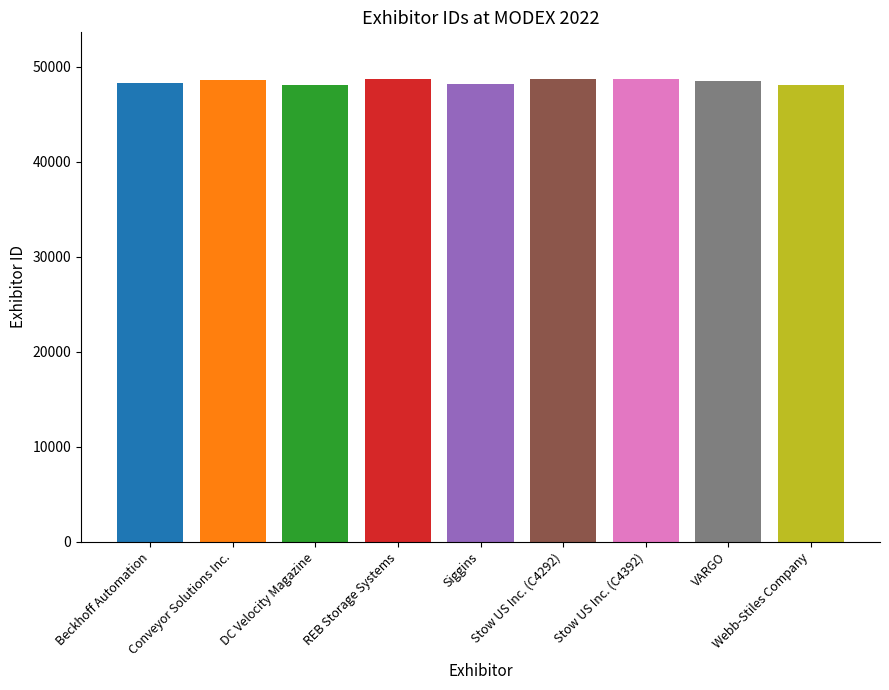

What is the minimum value shown in the chart?

48073